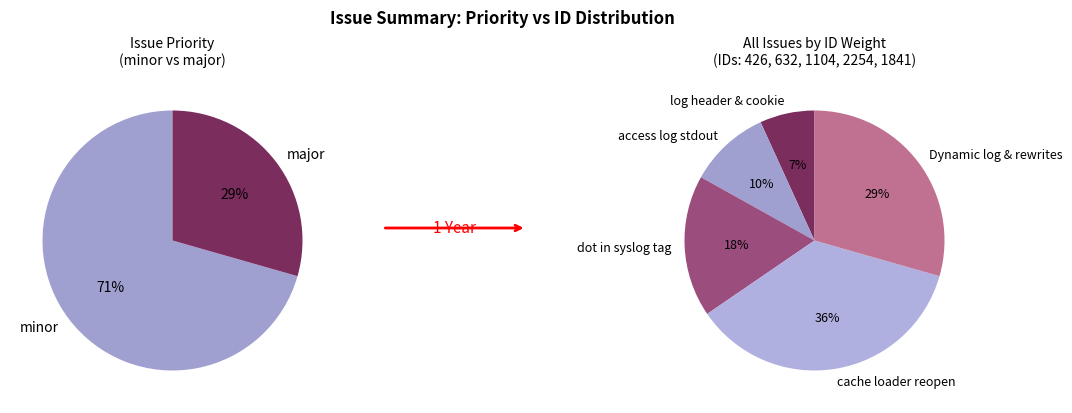

To the nearest percent, what is the average slice percentage?

20%